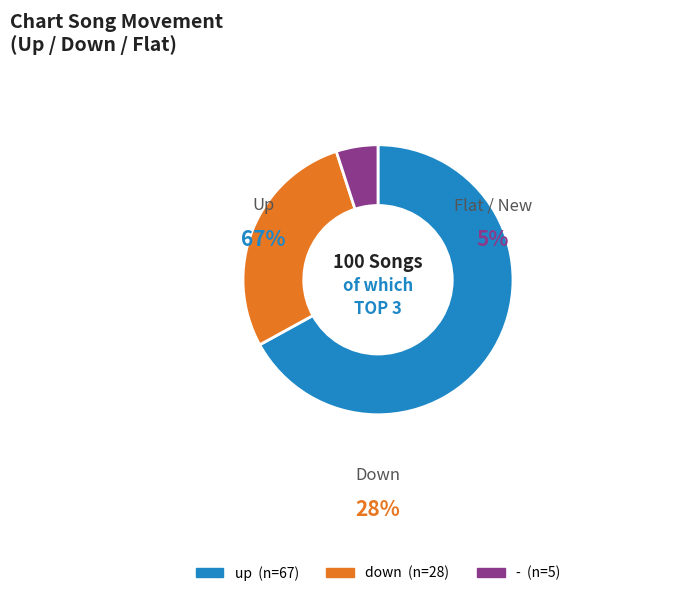

Count the number of slices in the pie.

3